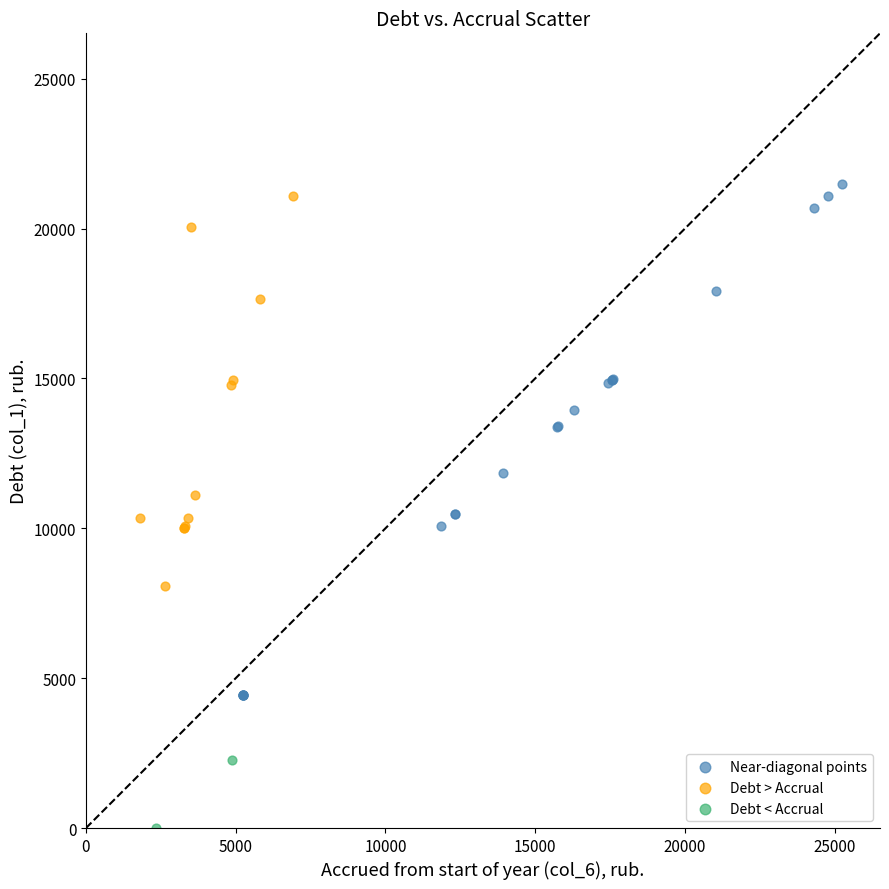

Which series has the largest Y range (max minus min)?

Near-diagonal points